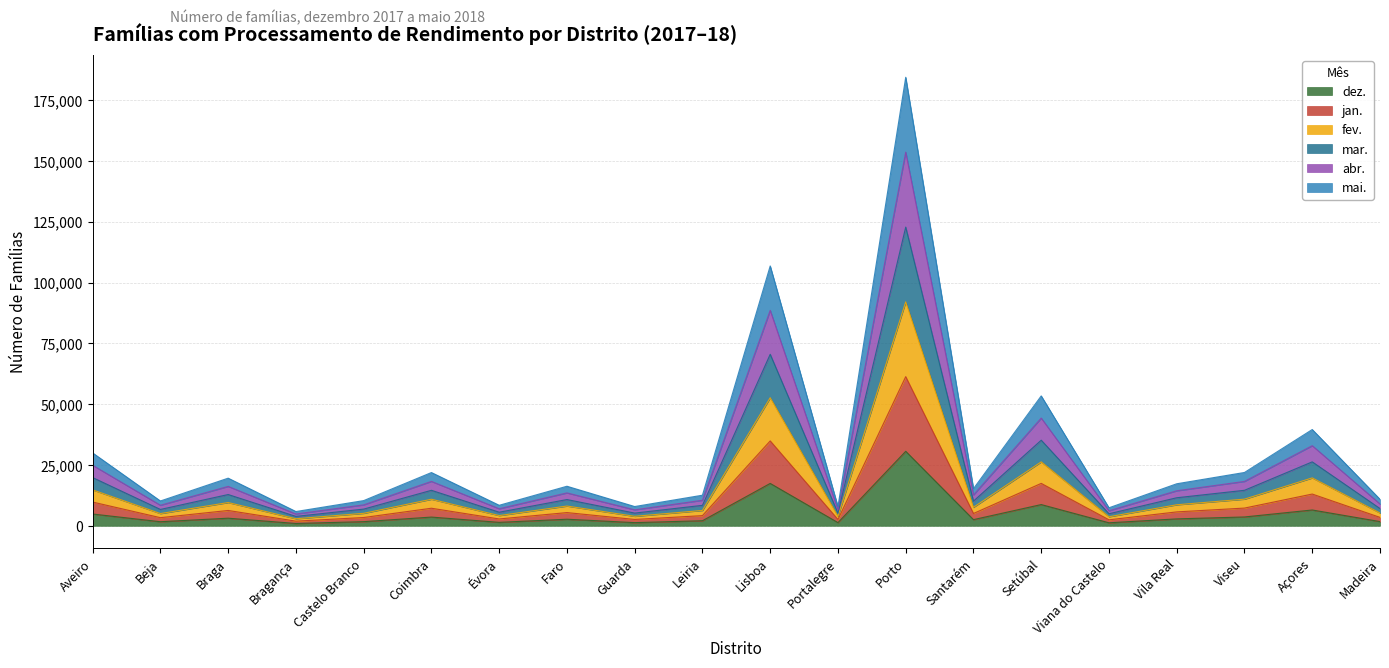

True or false: jan. has more than 0 interior local peaks.

True